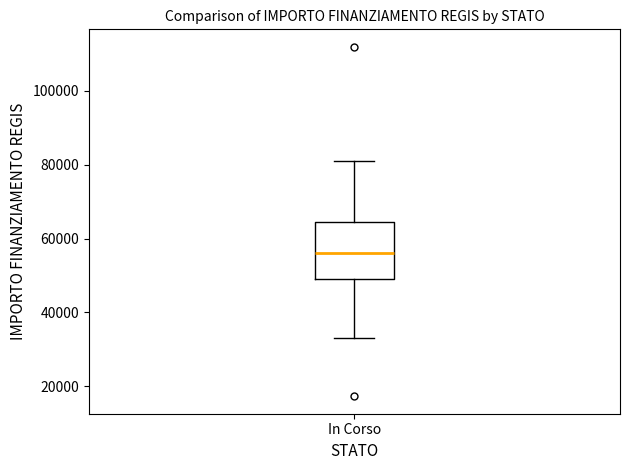

Read this box plot against the y-axis: the position of the median line, the range covered by the box, and the ends of both whiskers. The values are not printed on the chart, so give them approximately, as read against the axis.

median 56000, box 50000 to 64000, whiskers 32000 to 80000